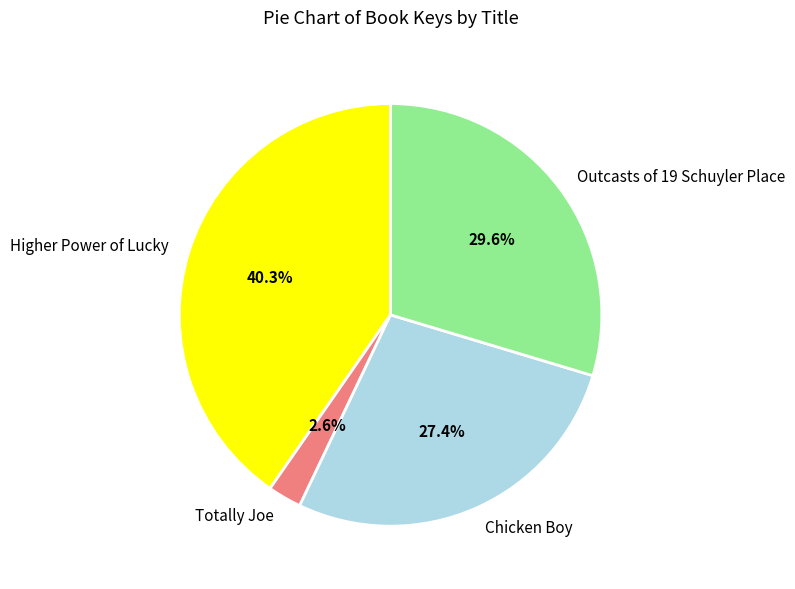

True or false: Totally Joe accounts for 3% of the total.

True